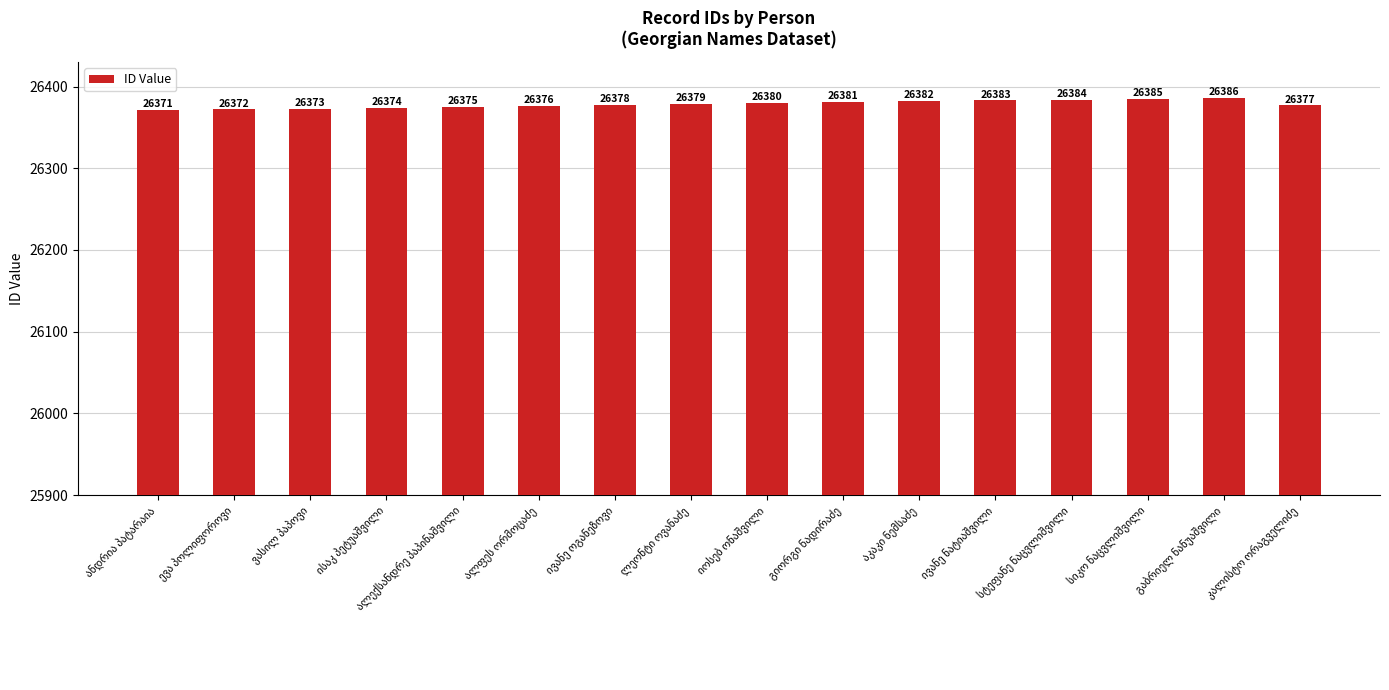

What is the greatest value displayed?

26386